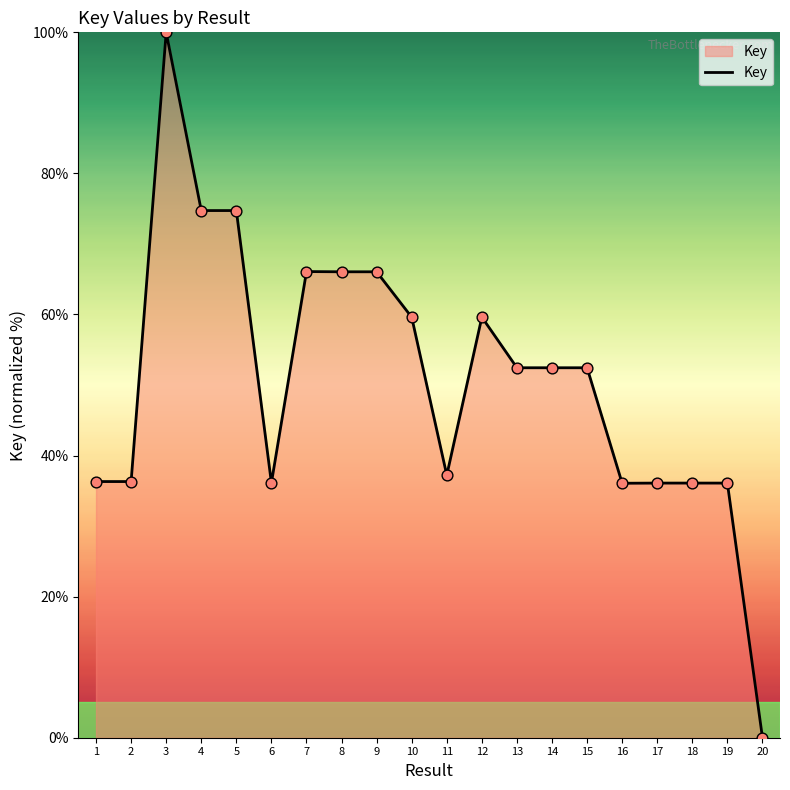

Between 6 and 7, which is larger?

7